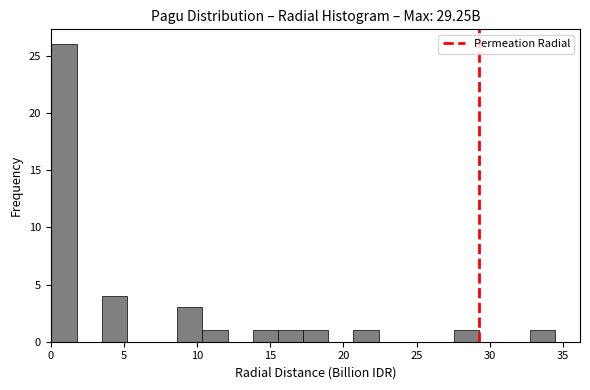

Read against the x-axis, roughly where is the centre of the tallest bar?

1.0